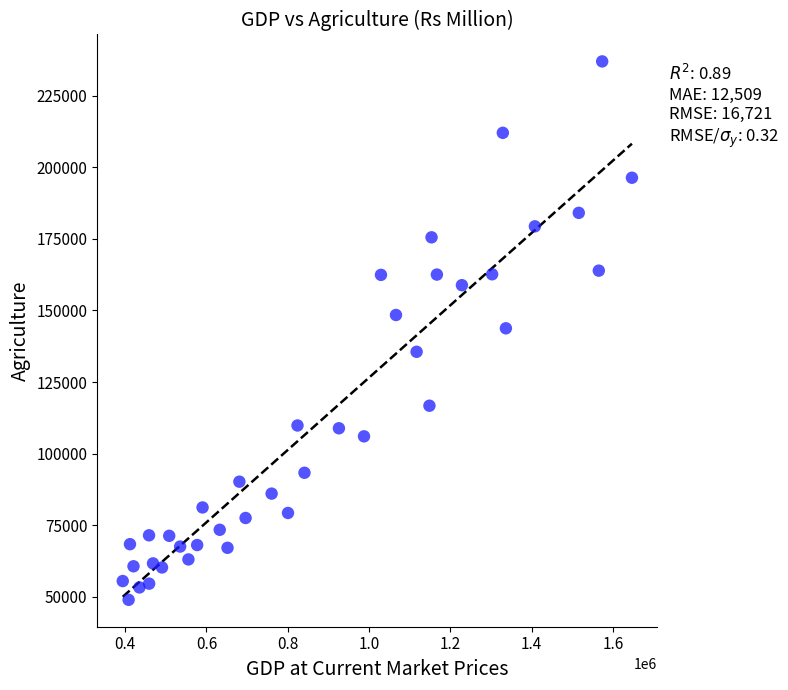

What is the range of X values (max minus min)?

1252035